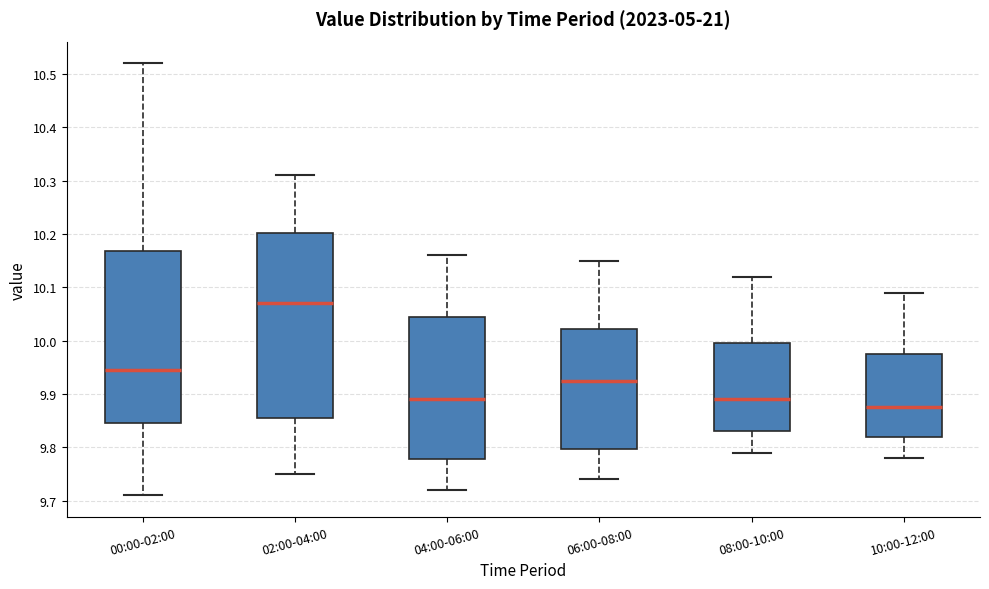

Which box is the tallest, from its lower edge to its upper edge?

02:00-04:00